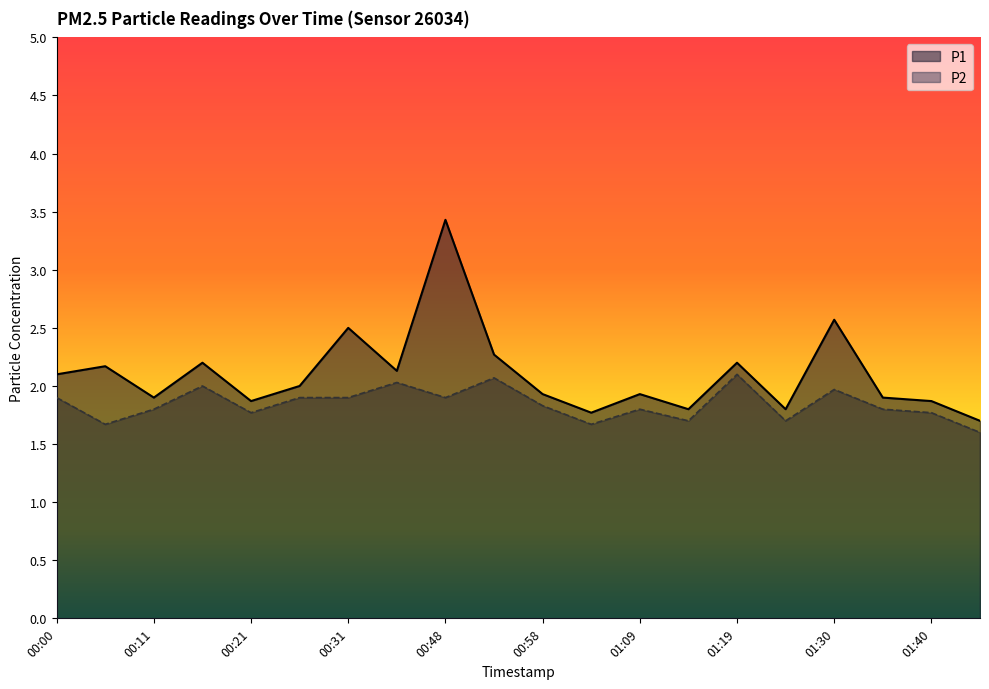

Is it true that P1 equals 2.2 at 00:05?

True